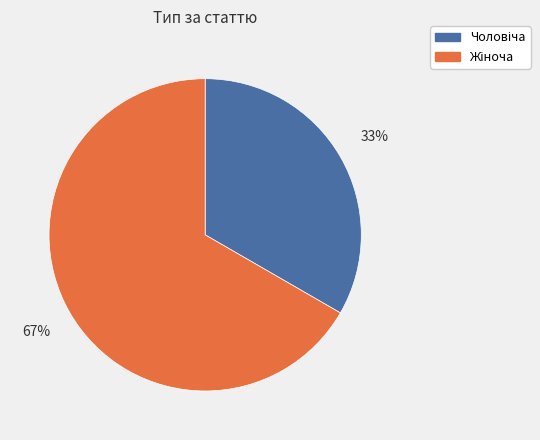

To the nearest percent, what is the average slice percentage?

50%